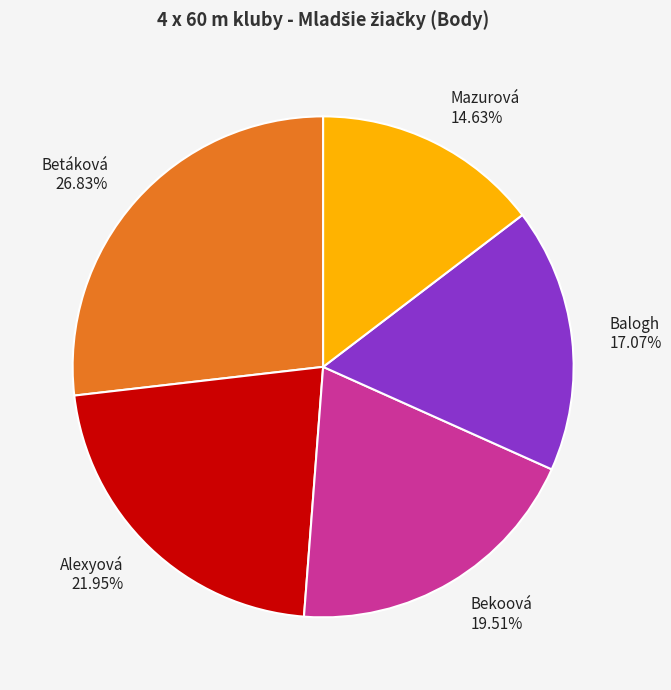

Between Bekoová and Betáková, which is larger?

Betáková